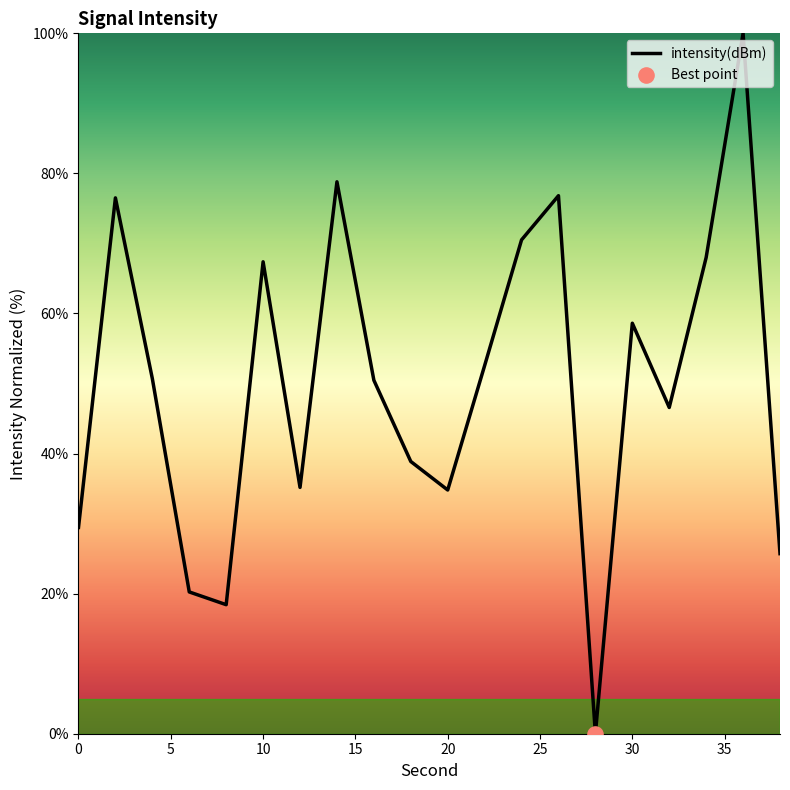

What is the greatest value displayed?

100.0